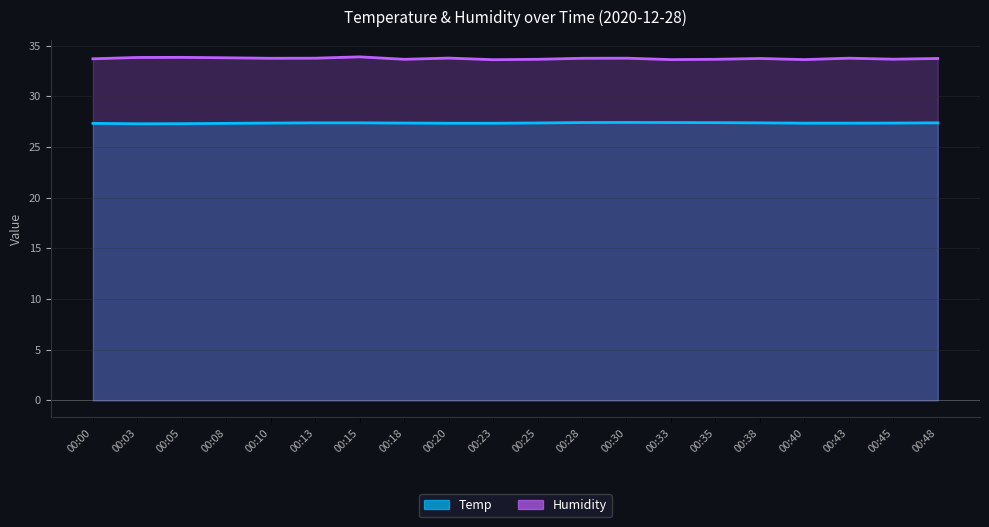

Rank the series by their average value, from lowest to highest.

Temp, Humidity